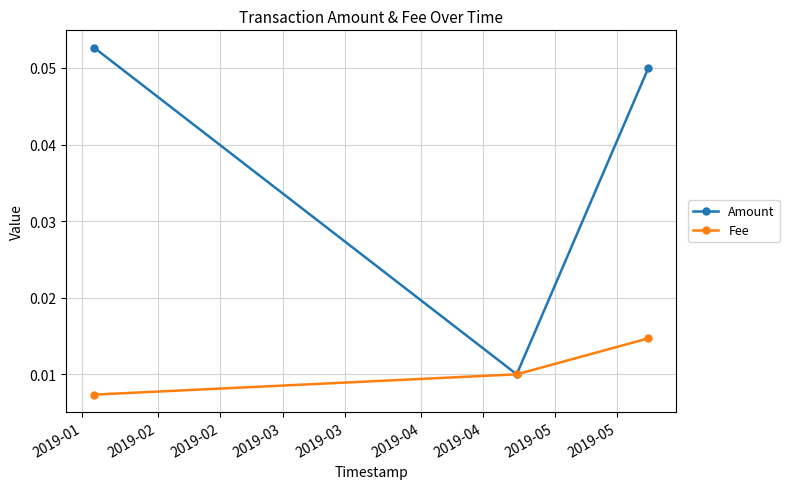

How many Fee values are between 0 and 1?

3